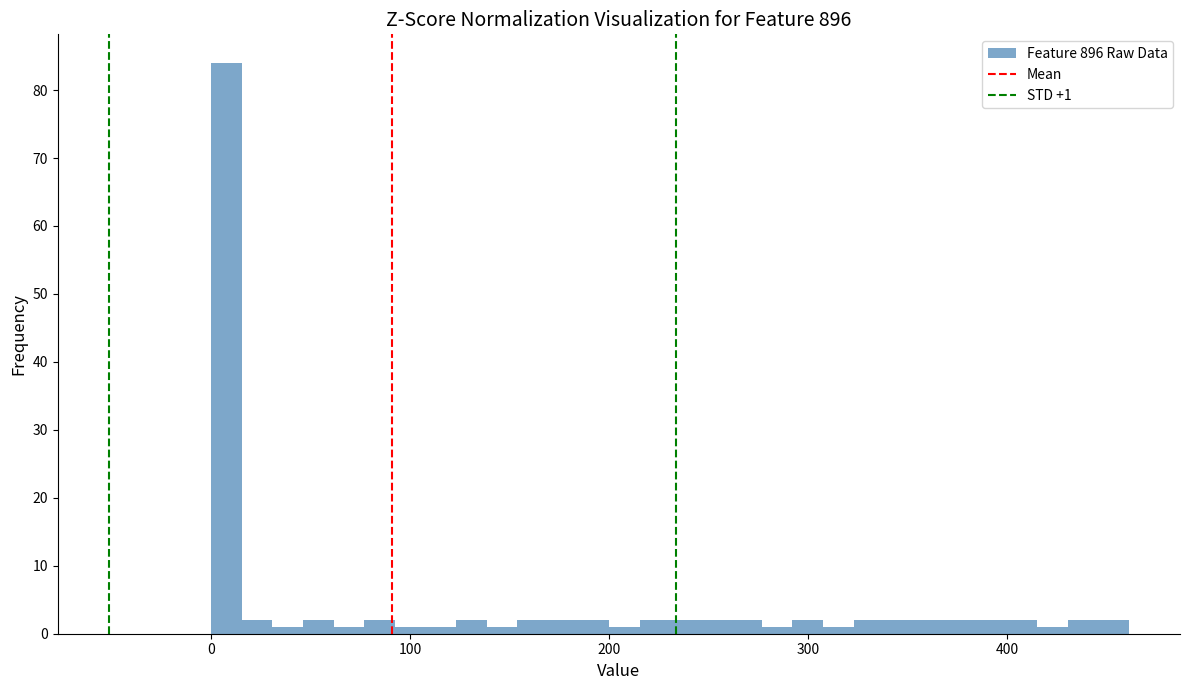

Around what value on the x-axis is the tallest bar? Give the approximate position of its centre, as read against the axis.

10